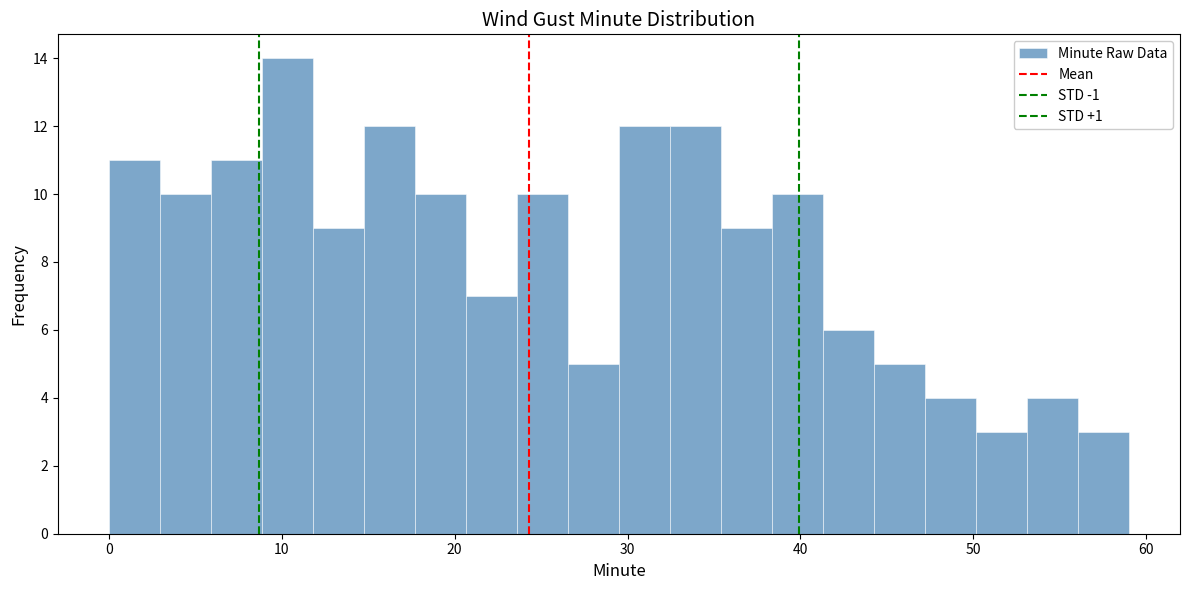

Read against the x-axis, roughly where is the centre of the tallest bar?

10